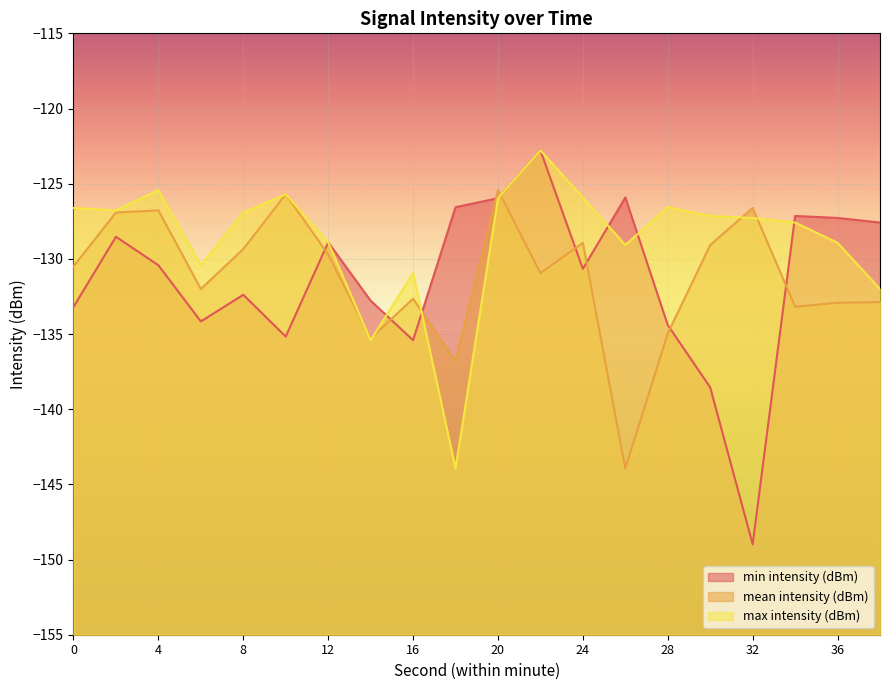

At 22, list the series in order from largest to smallest.

min intensity (dBm), max intensity (dBm), mean intensity (dBm)